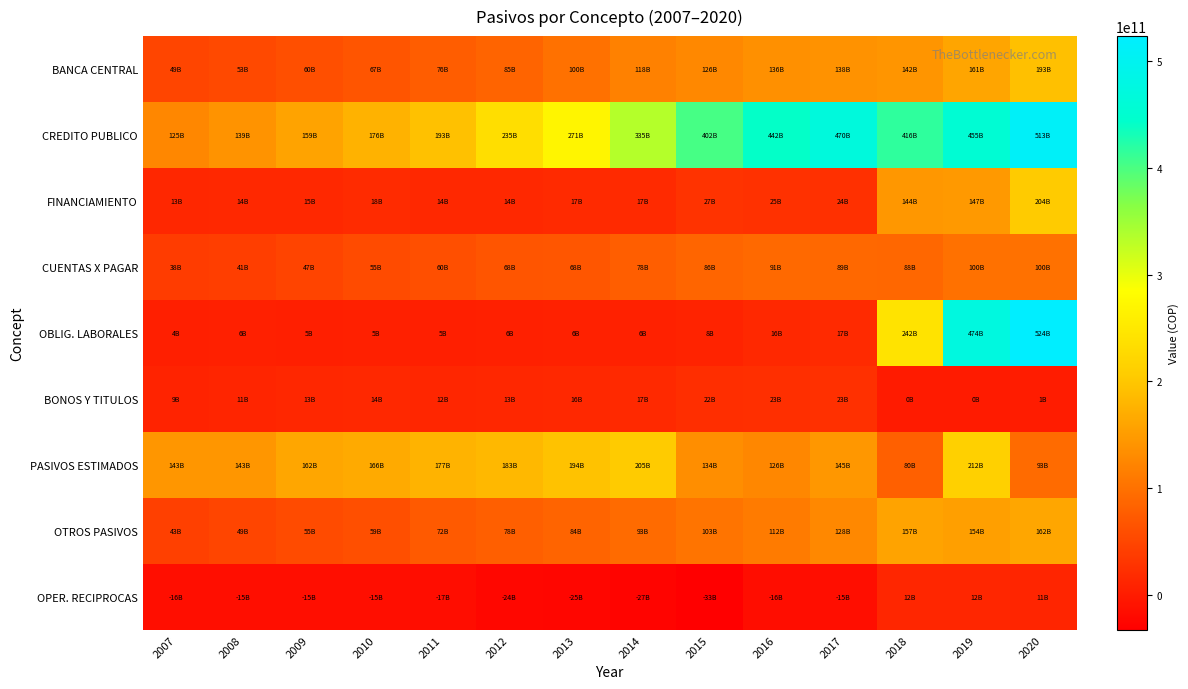

At 2016, list the series in order from smallest to largest.

OPER. RECIPROCAS, OBLIG. LABORALES, BONOS Y TITULOS, FINANCIAMIENTO, CUENTAS X PAGAR, OTROS PASIVOS, PASIVOS ESTIMADOS, BANCA CENTRAL, CREDITO PUBLICO